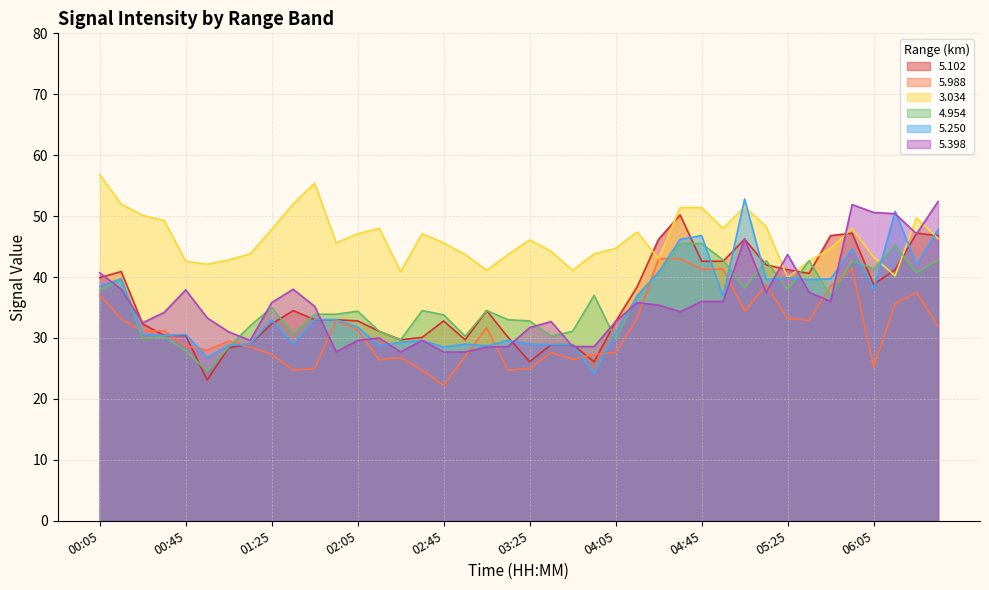

What is the difference between the   5.250 values at 03:25 and 06:05?

8.9